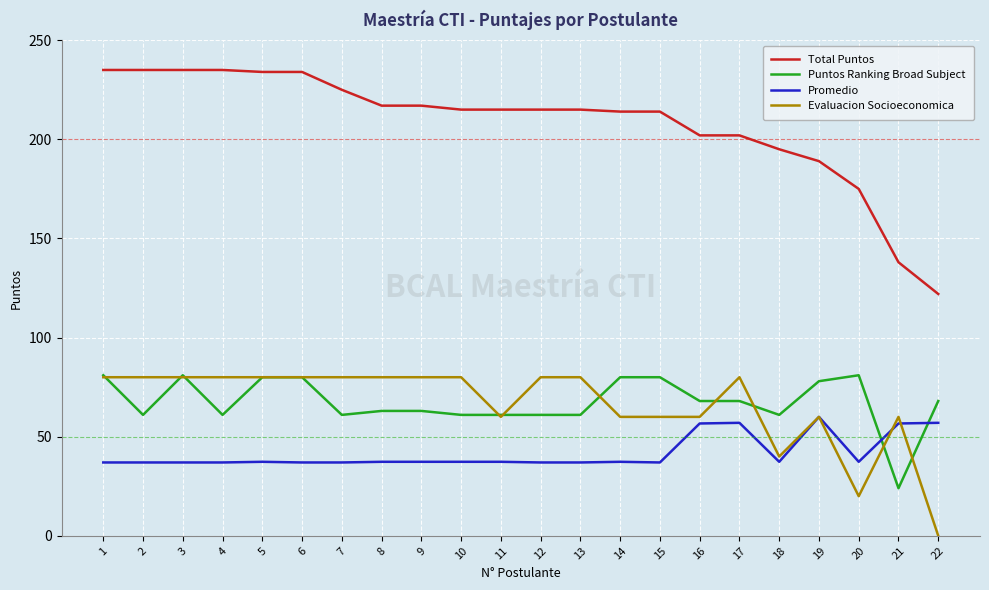

The Puntos Ranking Broad Subject series shows 61.0 at 10. True or false?

True